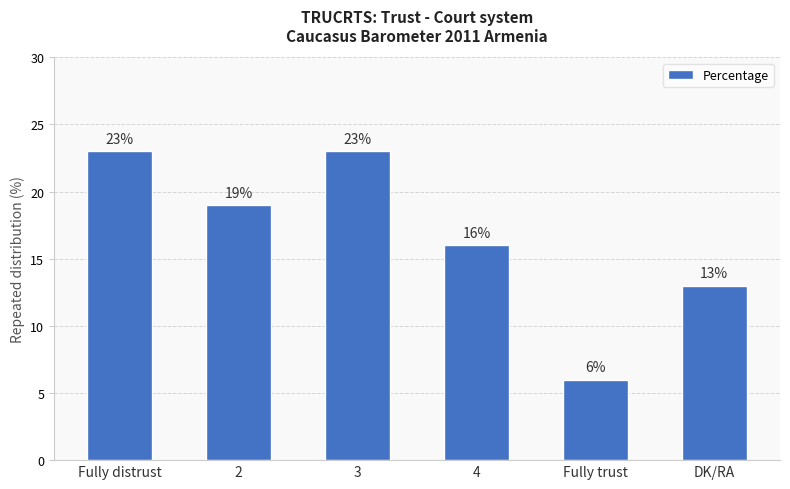

How many categories are shown in the chart?

6